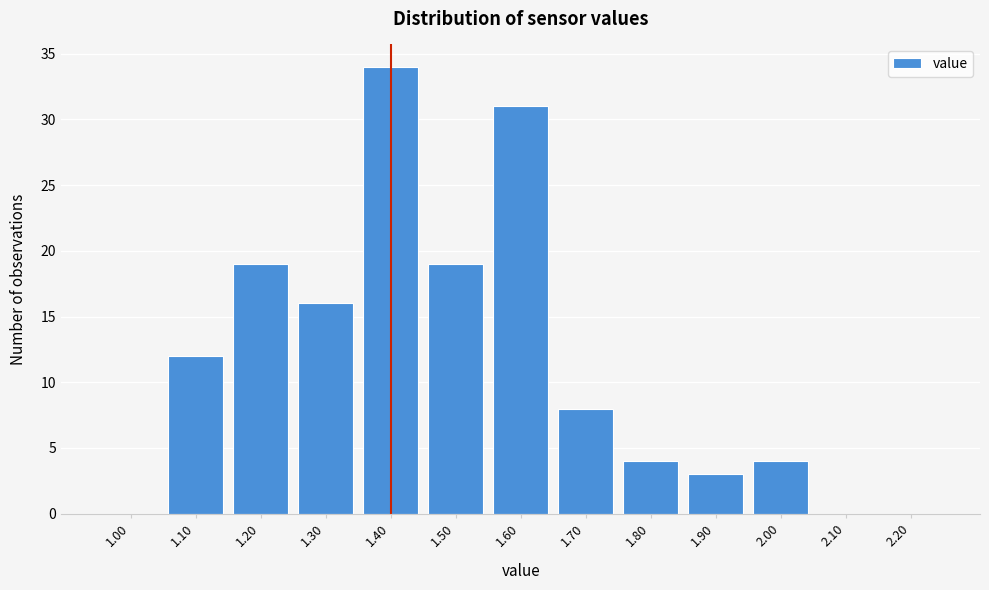

Reading left to right, transcribe all the data shown in this chart.

1.00=0	1.10=12	1.20=19	1.30=16	1.40=34	1.50=19	1.60=31	1.70=8	1.80=4	1.90=3	2.00=4	2.10=0	2.20=0